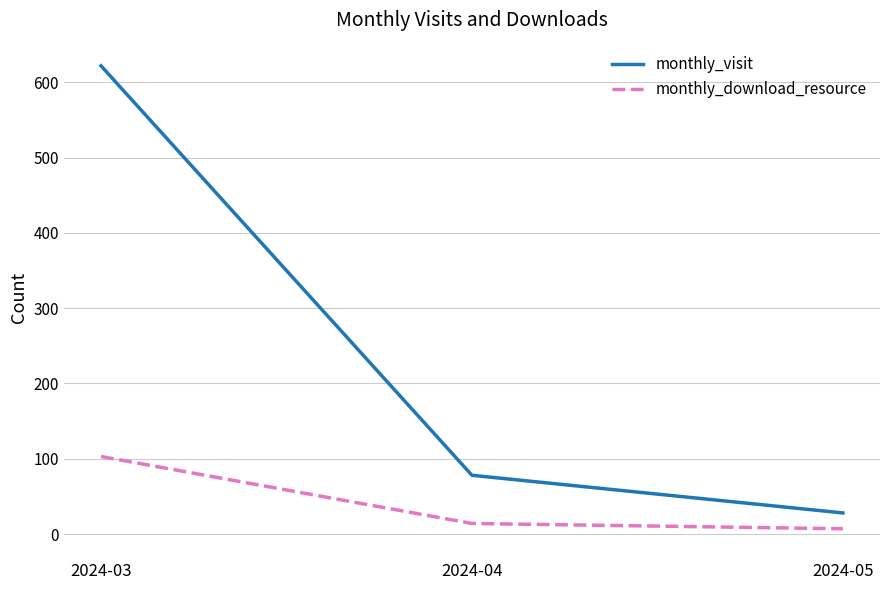

Which series changed the most between 2024-04 and 2024-05?

monthly_visit